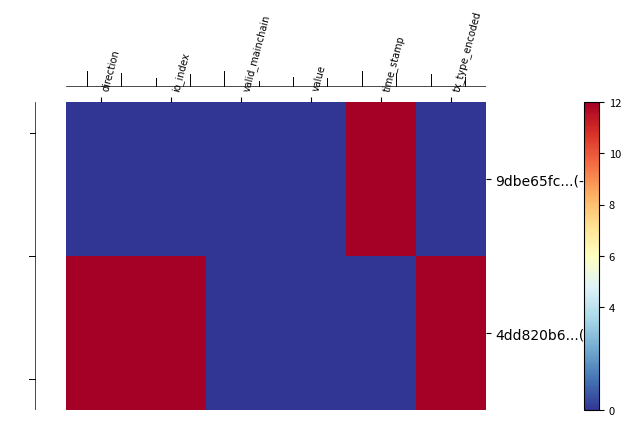

At how many categories does at least one series exceed 11?

4